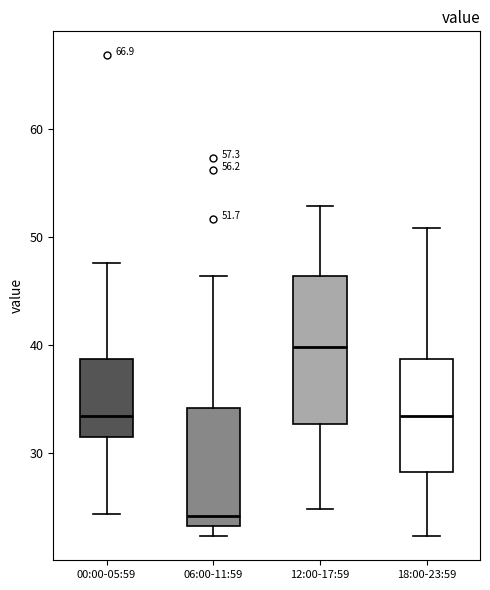

Which box has the lowest median line?

06:00-11:59